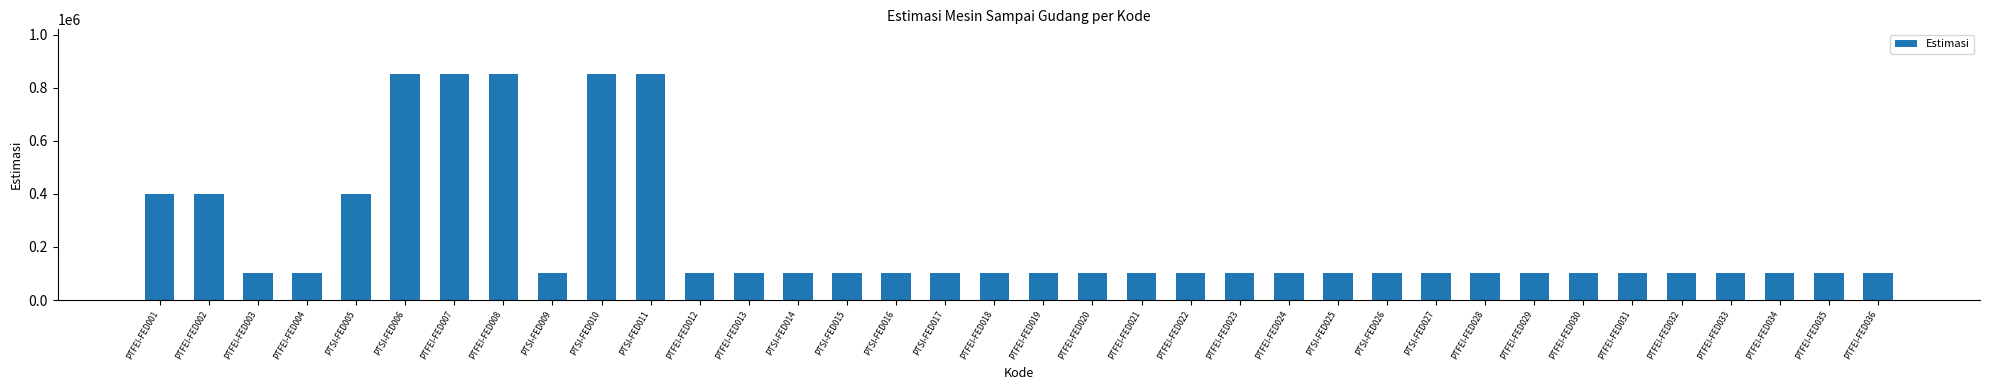

Are the bars grouped side by side (vs. stacked)?

No